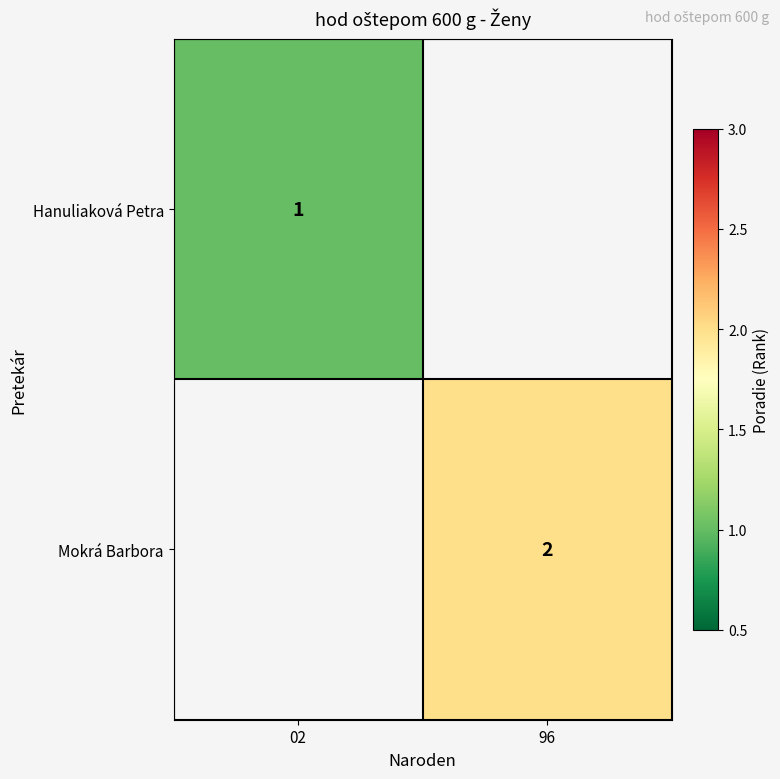

How many distinct data groups are displayed?

2